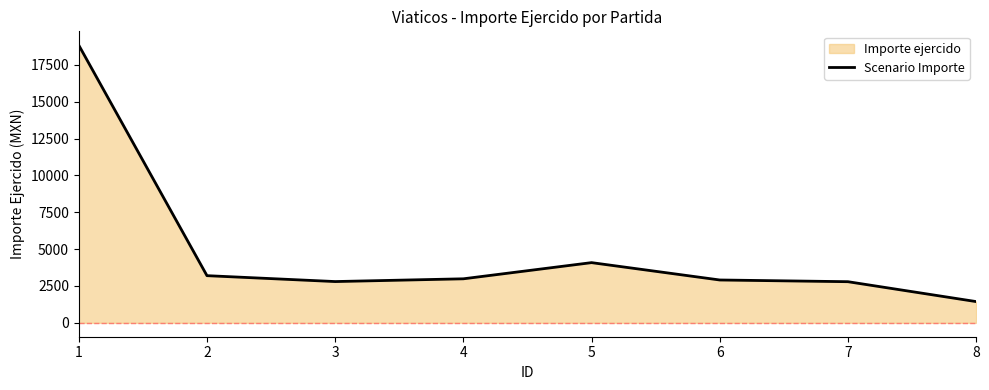

What is the value of the 2nd point from the left?

3200.0